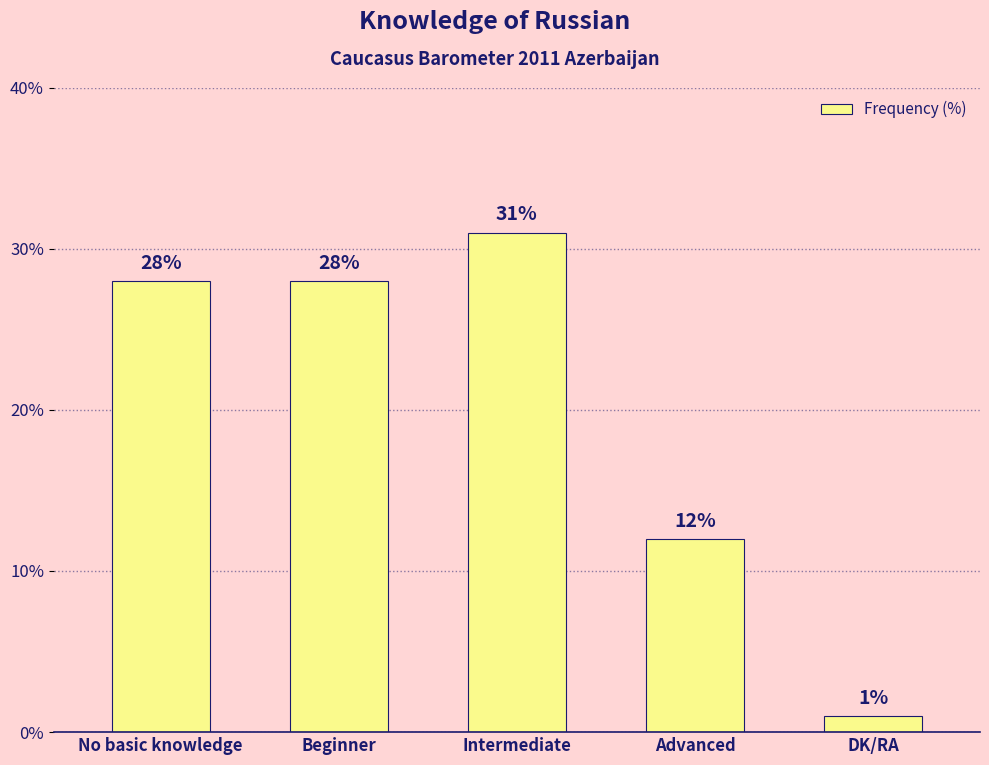

Does the chart contain any negative values?

No